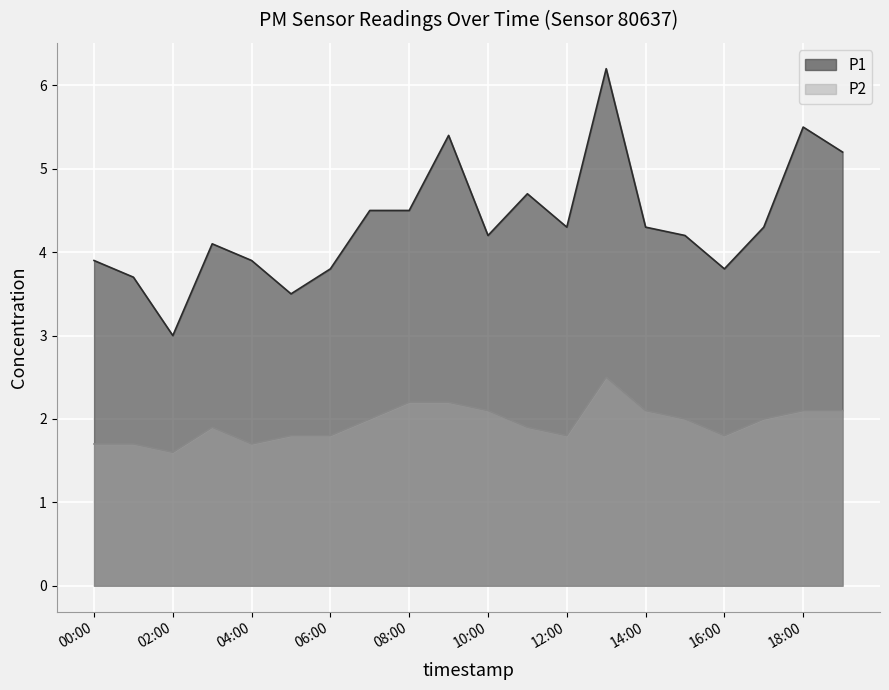

Which series changed the most between 12:00 and 19:00?

P1